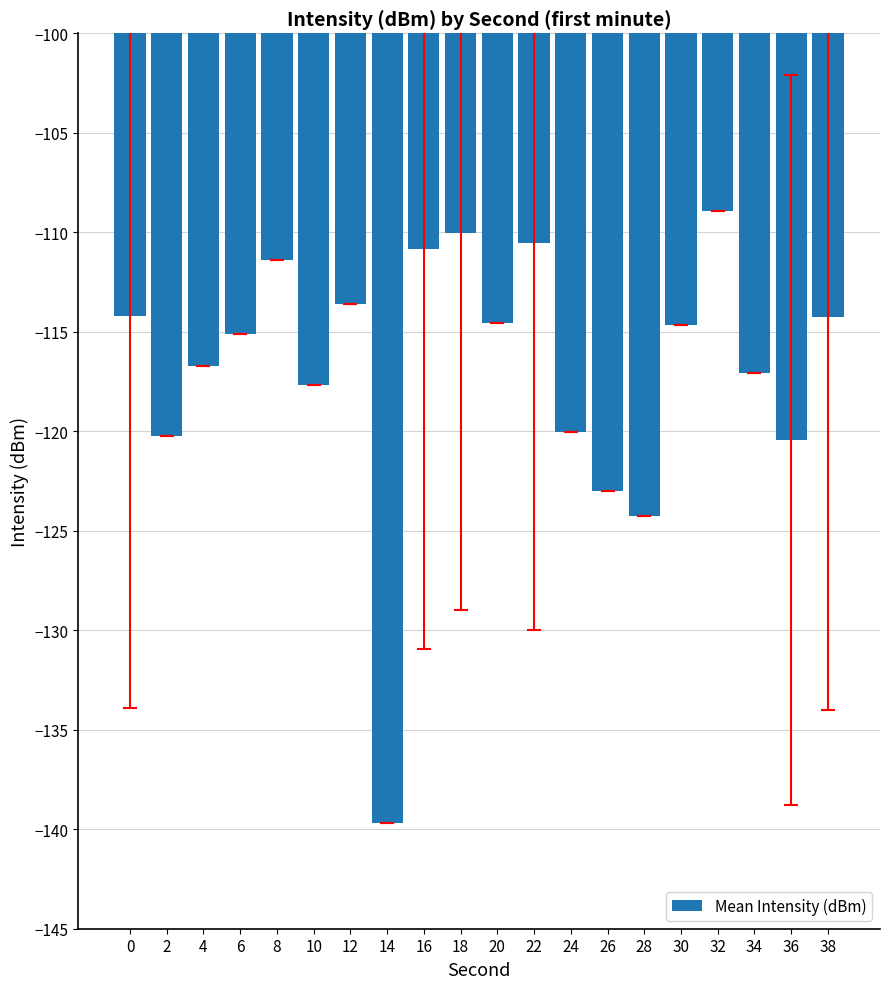

Which category has the highest value across all series?

32